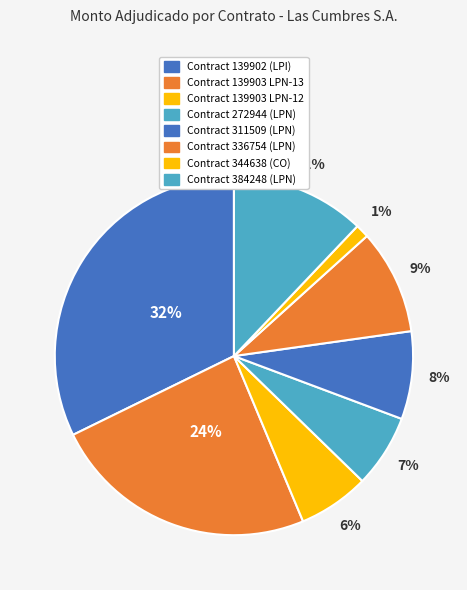

Which category has the biggest portion of the pie?

139902-las-cumbres-s-a-16